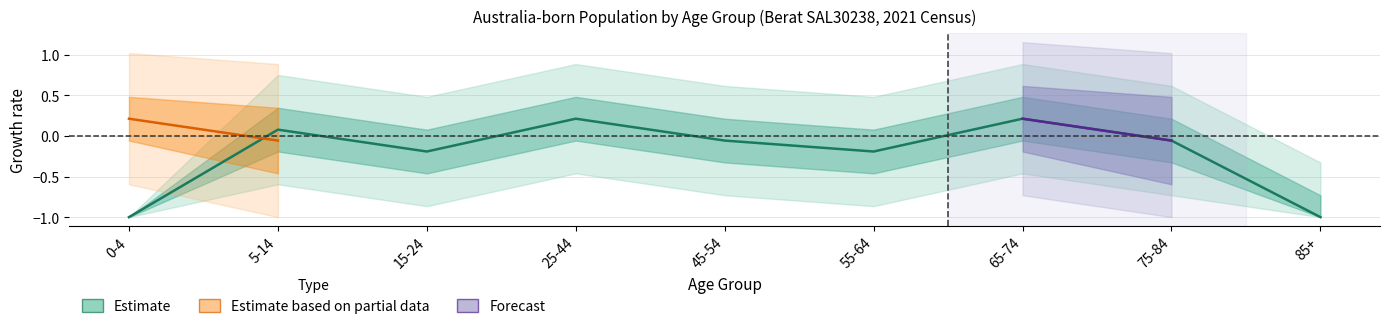

The chart shows a value of 0.0 at 5-14. True or false?

False